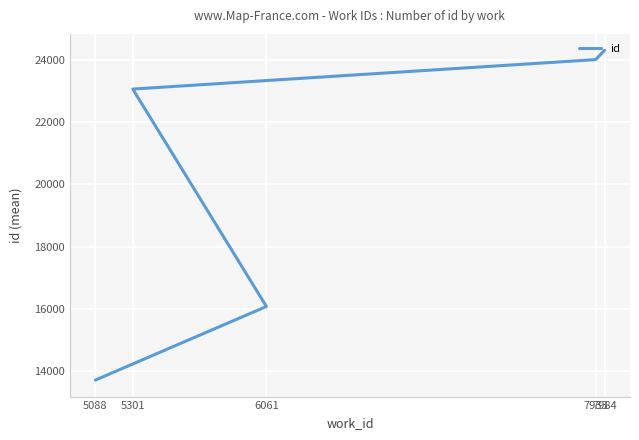

At which category does the chart reach its minimum across all series?

5088